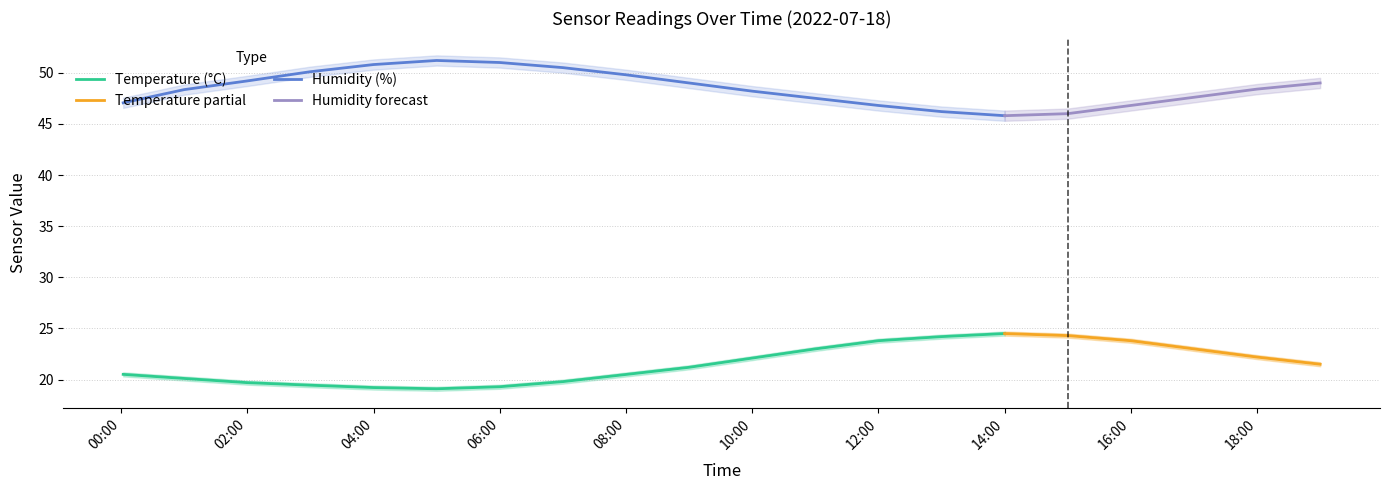

The value of Humidity (%) at 02:00 is 49.2. True or false?

True